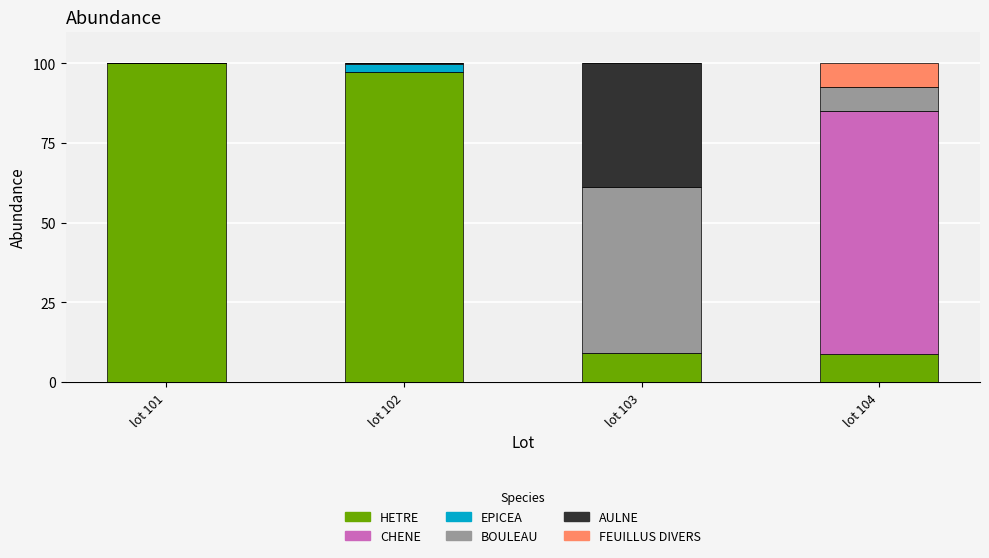

What is the total value across all series at lot 101?

100.0